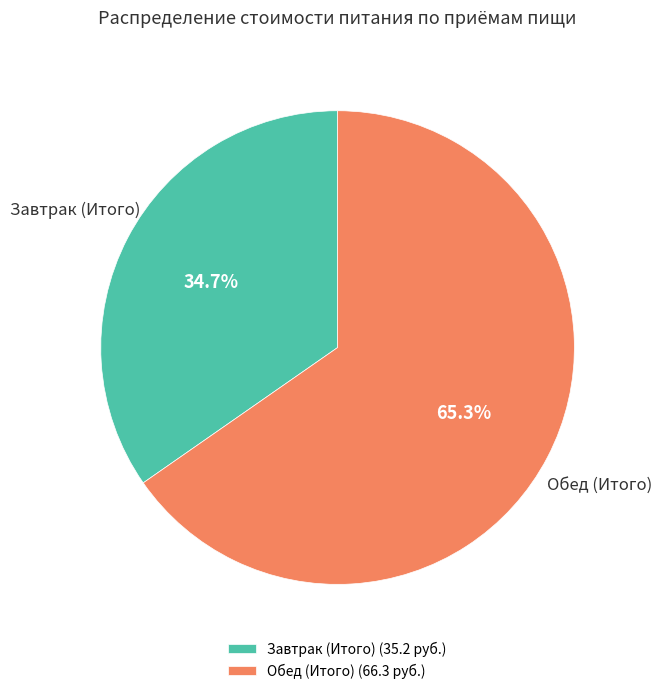

Between Обед (Итого) and Завтрак (Итого), which is larger?

Обед (Итого)